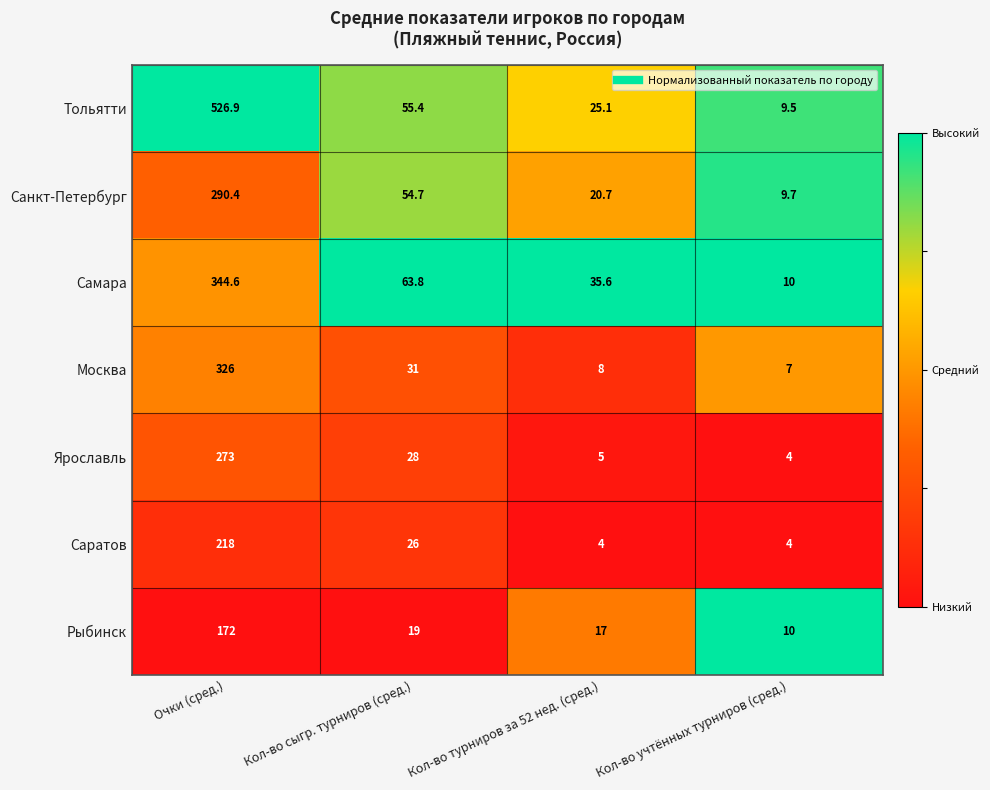

Which label corresponds to the largest value in the chart?

Очки (сред.)